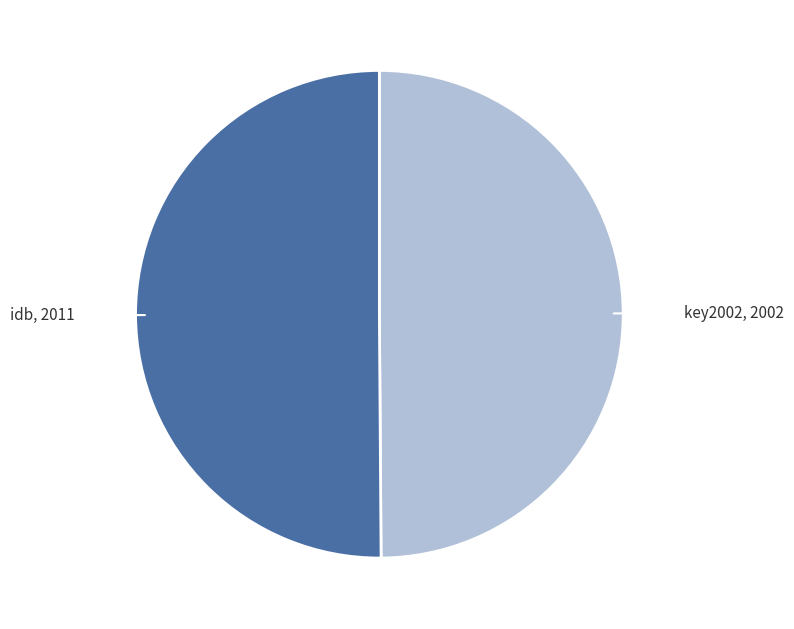

Which slice is the largest?

idb